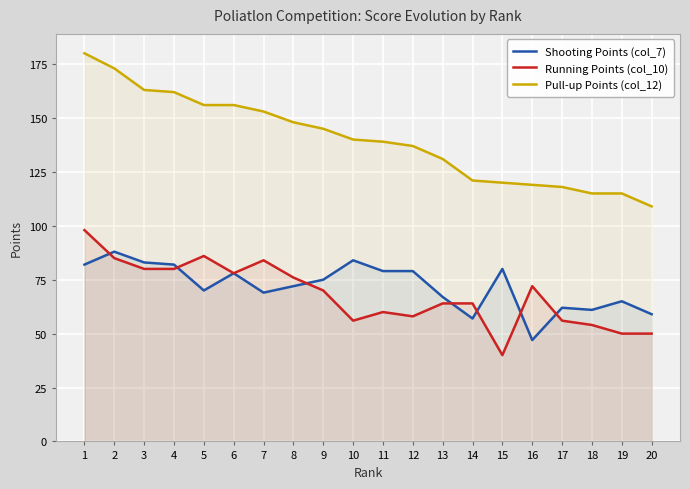

Reading left to right, extract all data points from this chart.

Shooting Points (col_7): 1=82	2=88	3=83	4=82	5=70	6=78	7=69	8=72	9=75	10=84	11=79	12=79	13=67	14=57	15=80	16=47	17=62	18=61	19=65	20=59
Running Points (col_10): 1=98	2=85	3=80	4=80	5=86	6=78	7=84	8=76	9=70	10=56	11=60	12=58	13=64	14=64	15=40	16=72	17=56	18=54	19=50	20=50
Pull-up Points (col_12): 1=180	2=173	3=163	4=162	5=156	6=156	7=153	8=148	9=145	10=140	11=139	12=137	13=131	14=121	15=120	16=119	17=118	18=115	19=115	20=109